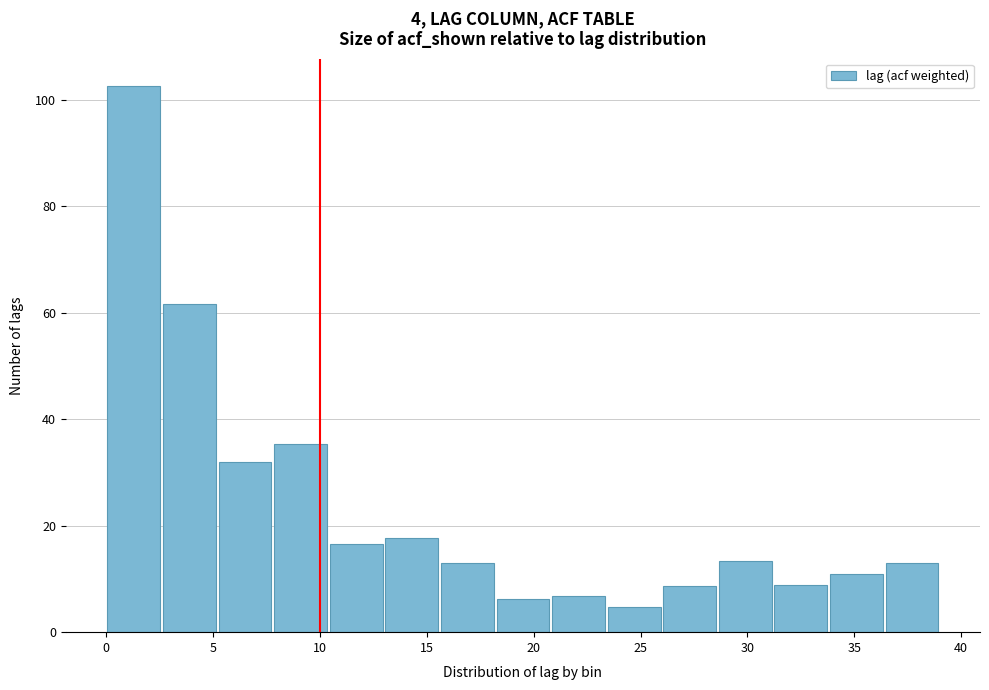

Reading left to right, list every bar in this chart as the range it spans on the x-axis followed by its height. Neither the bar edges nor the heights are printed on the chart, so give them approximately, as read against the axes.

0.0 to 2.6: 102
2.6 to 5.2: 62
5.2 to 7.8: 32
7.8 to 10.4: 36
10.4 to 13.0: 16
13.0 to 15.6: 18
15.6 to 18.2: 14
18.2 to 20.8: 6
20.8 to 23.4: 6
23.4 to 26.0: 4
26.0 to 28.6: 8
28.6 to 31.2: 14
31.2 to 33.8: 8
33.8 to 36.4: 10
36.4 to 39.0: 12